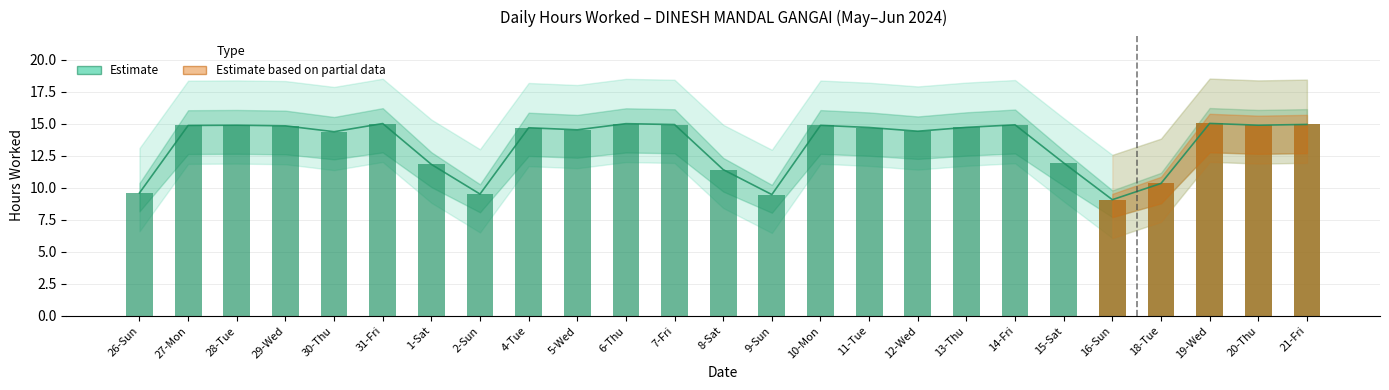

What is the label of the 6th bar from the left?

31-Fri